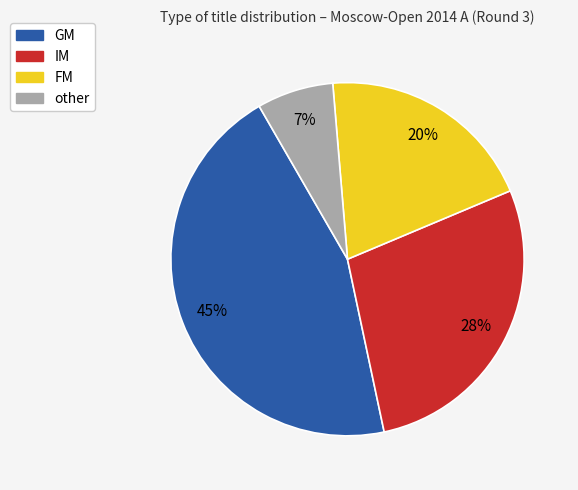

Does any single category account for the majority?

No